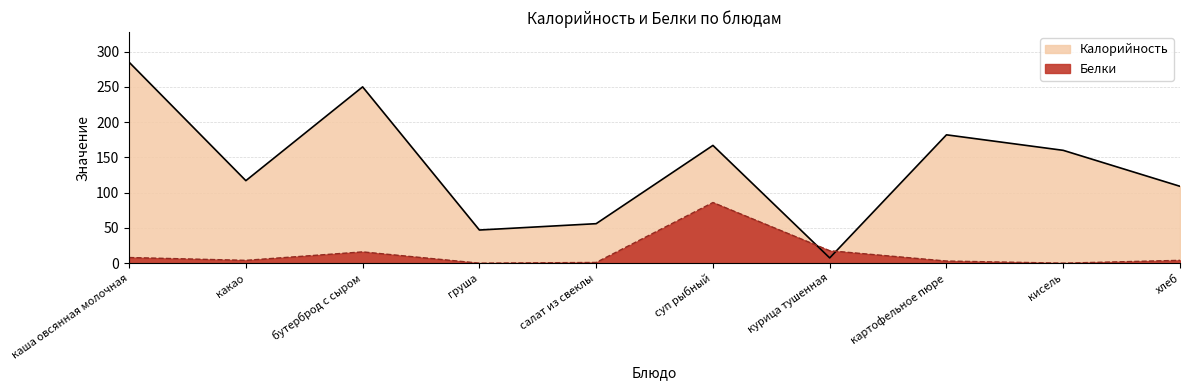

At каша овсянная молочная, list the series in order from smallest to largest.

Белки, Калорийность